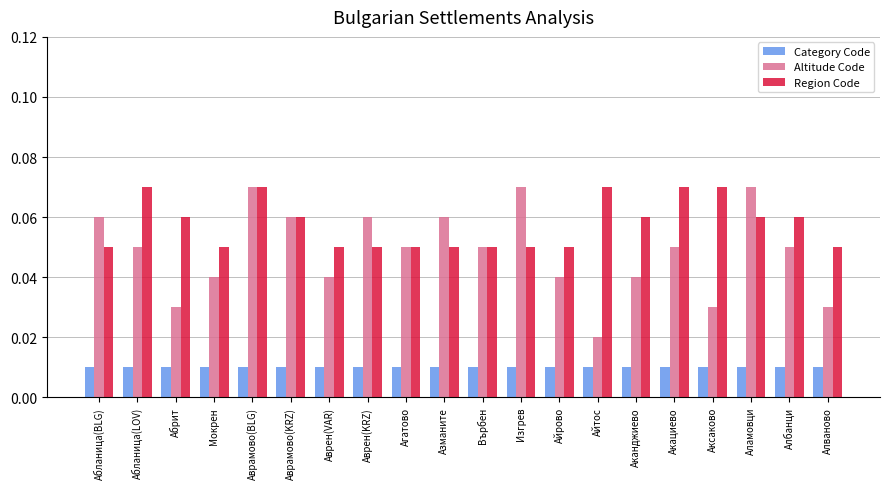

Which series has the largest range (max minus min)?

Altitude Code